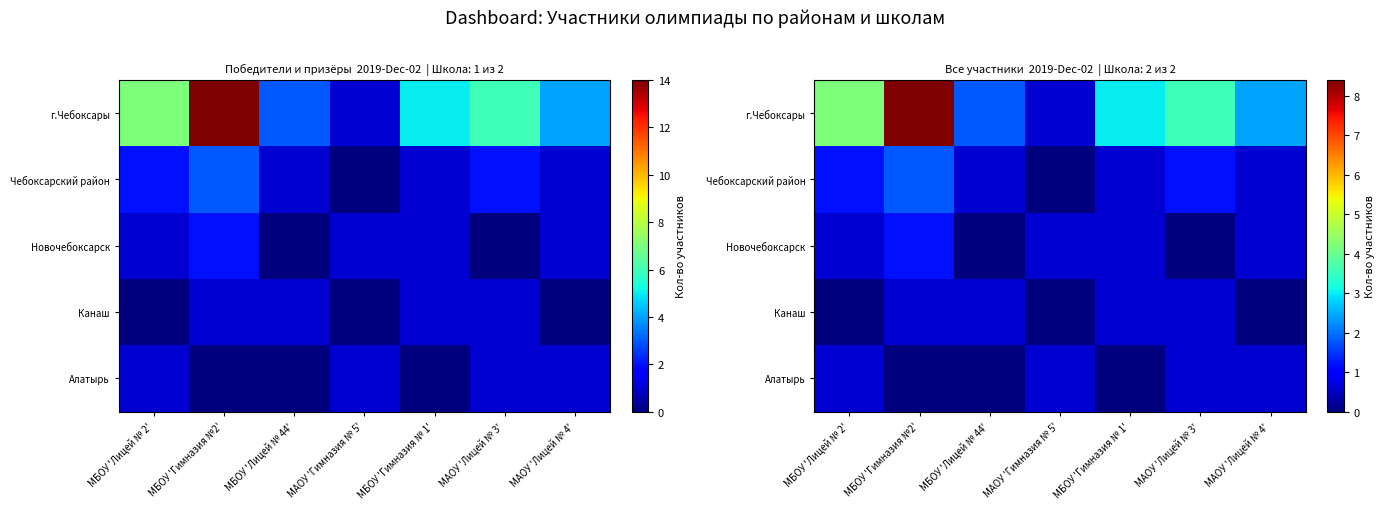

True or false: г.Чебоксары has a value of 1.0 at МБОУ 'Гимназия № 1'.

False